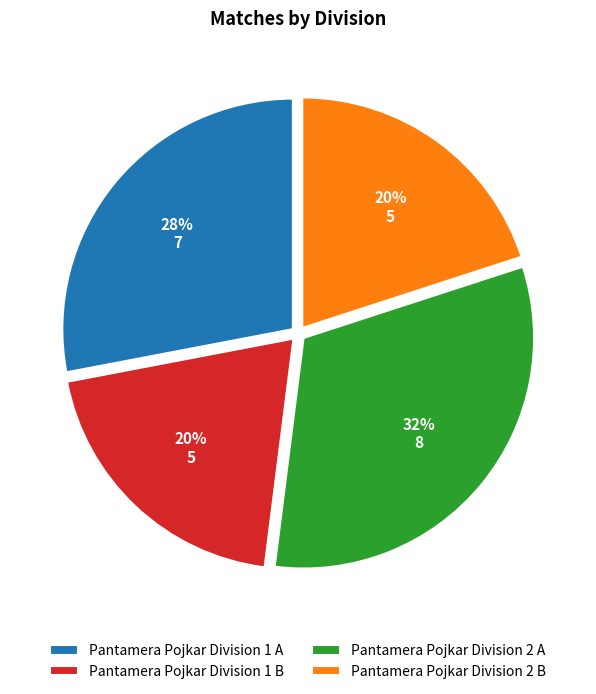

What is the largest slice in the pie chart?

Pantamera Pojkar Division 2 A